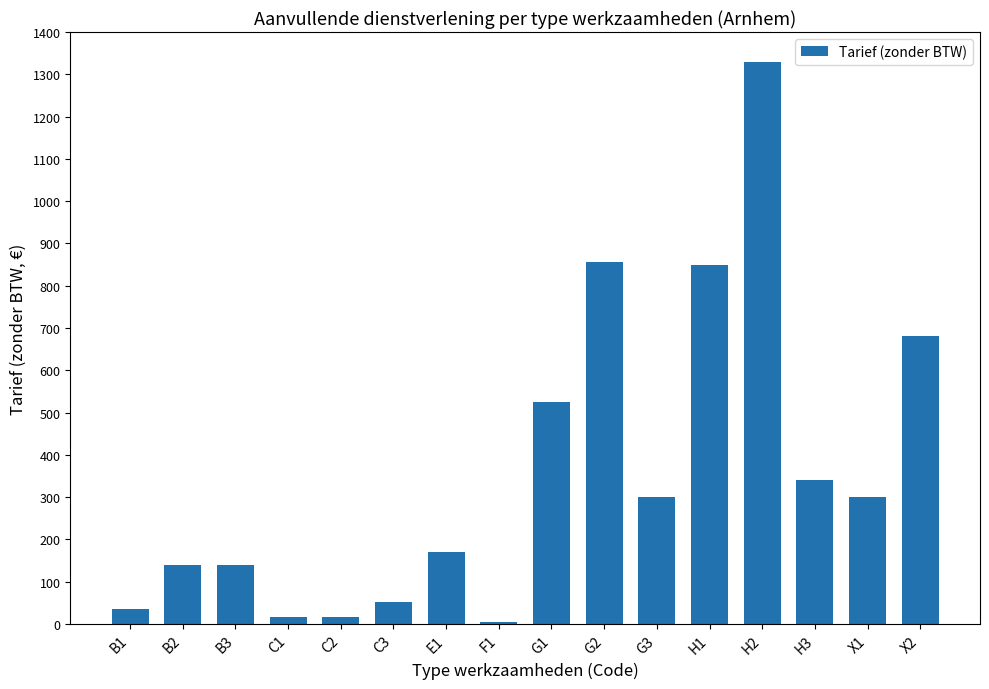

Which label corresponds to the smallest value in the chart?

F1